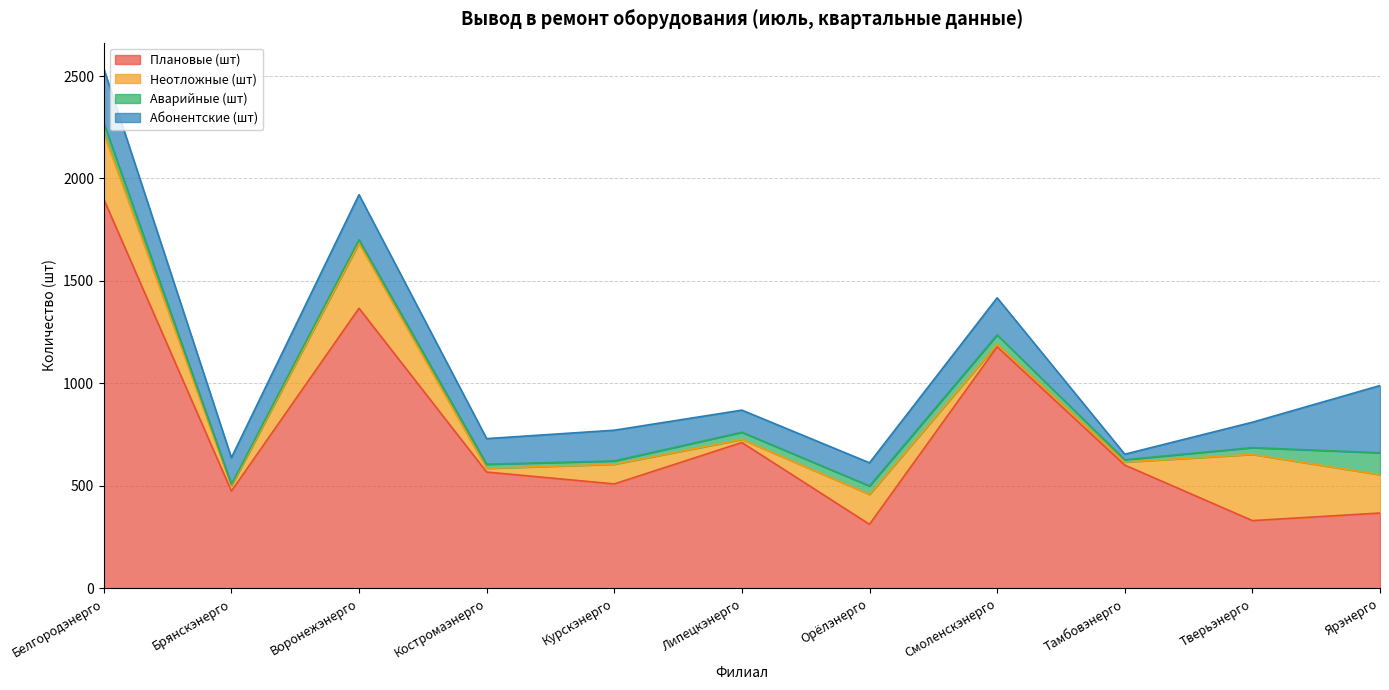

What is the smallest value displayed?

8